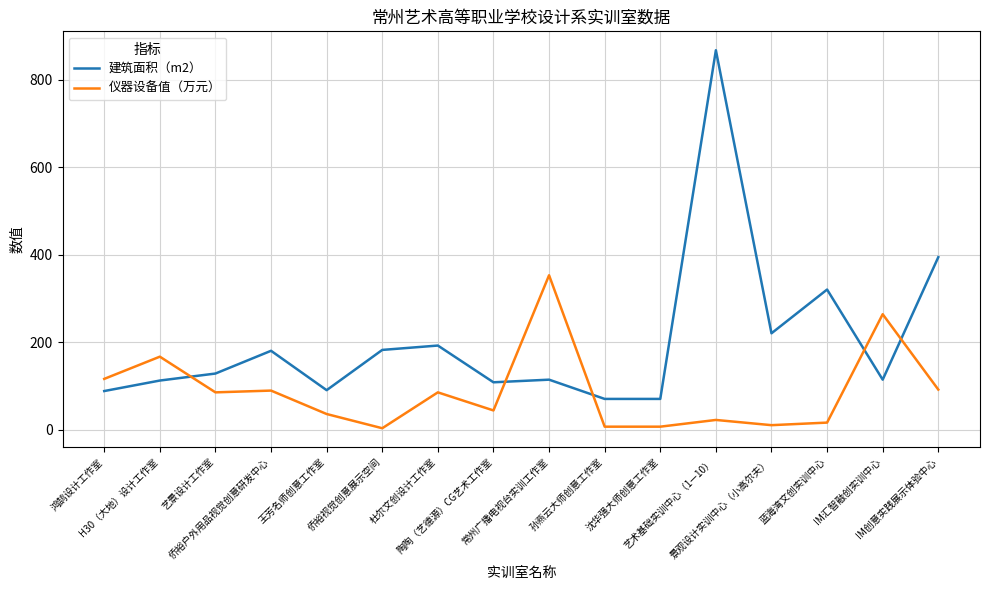

Does the chart display data point markers on the line(s)?

No